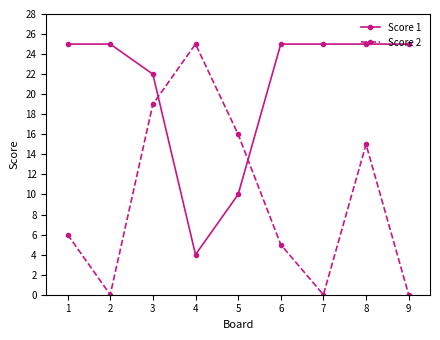

The Score 1 series shows 12 at 3. True or false?

False